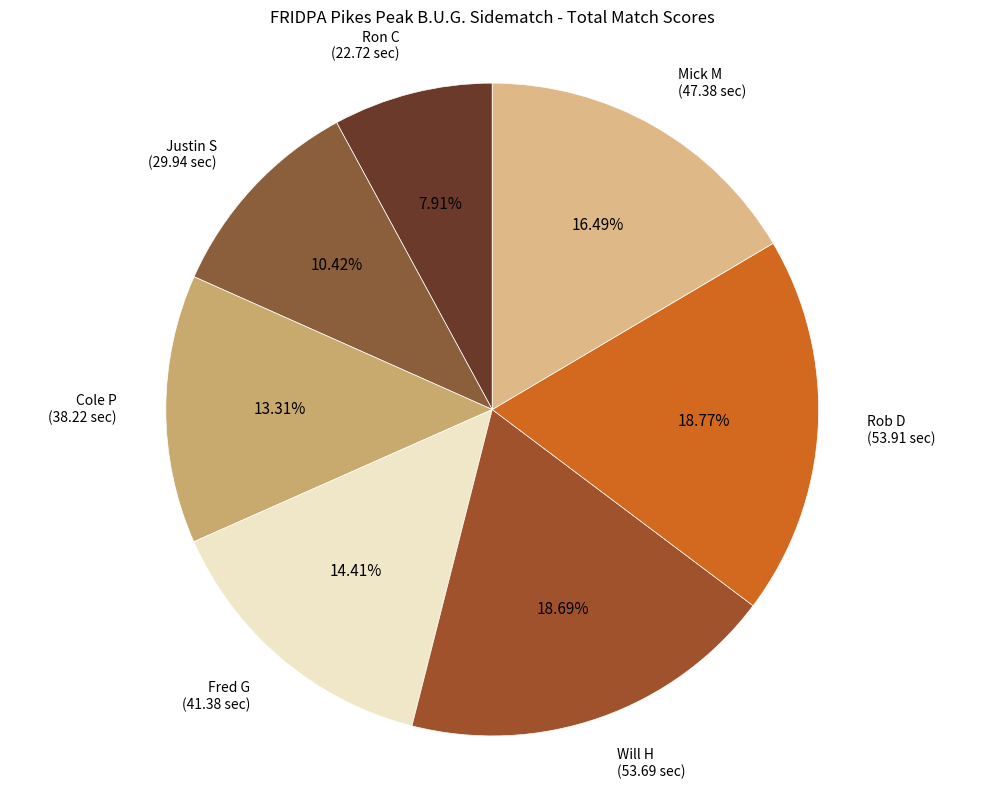

What is the total percentage of Rob D and Will H?

37.5%